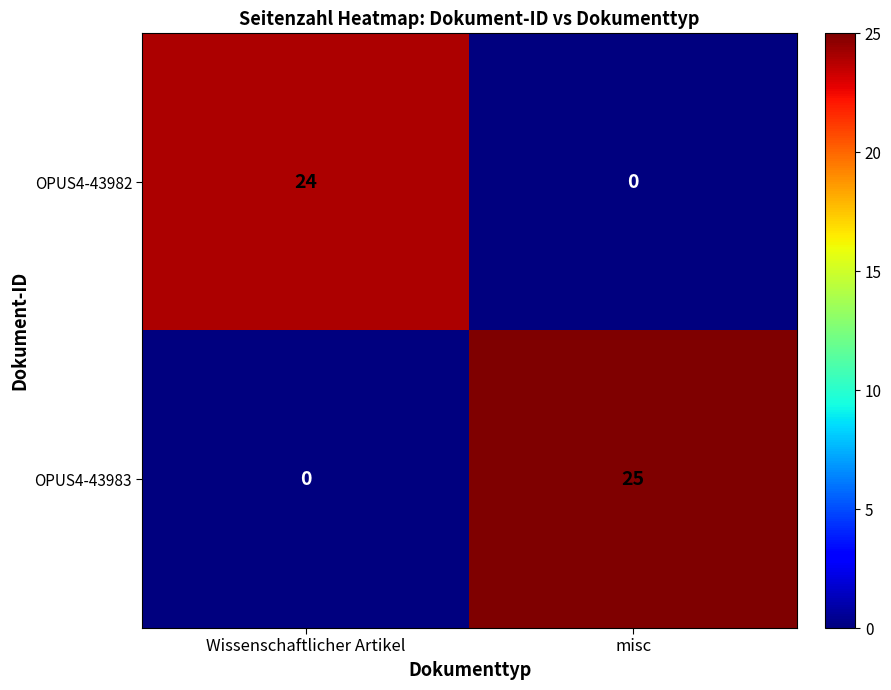

At which category is the sum across all series the highest?

misc